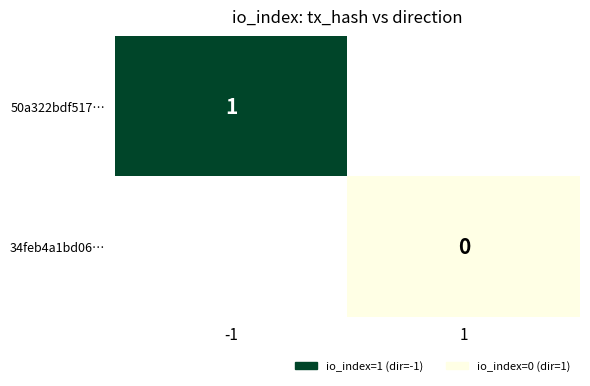

How many categories are shown in the chart?

2